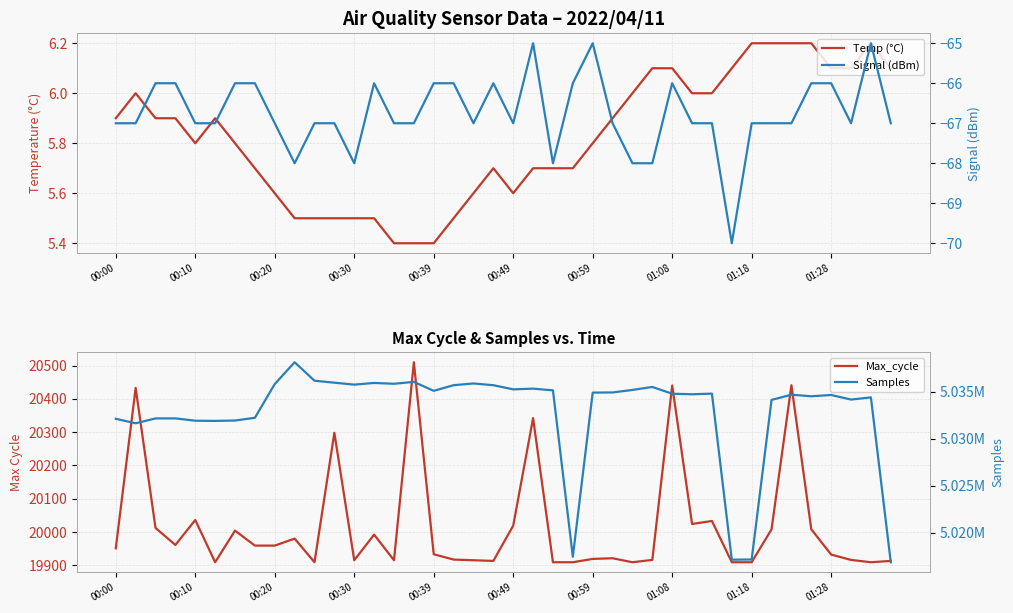

Is the value of Temp (°C) at 00:30 greater than the value of Signal (dBm) at 34?

Yes